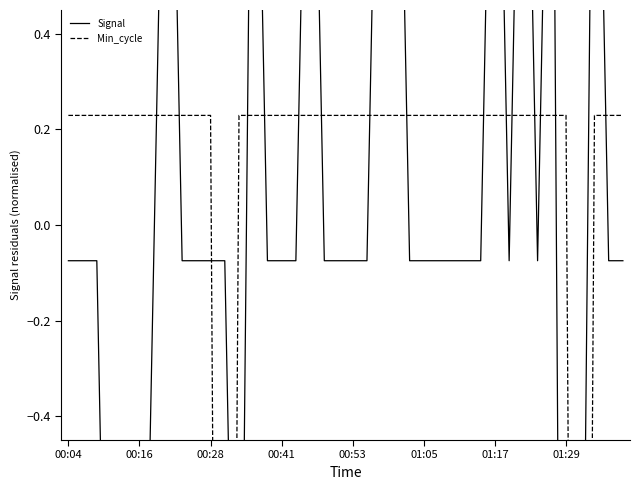

Read the Min_cycle value at 29.

0.2